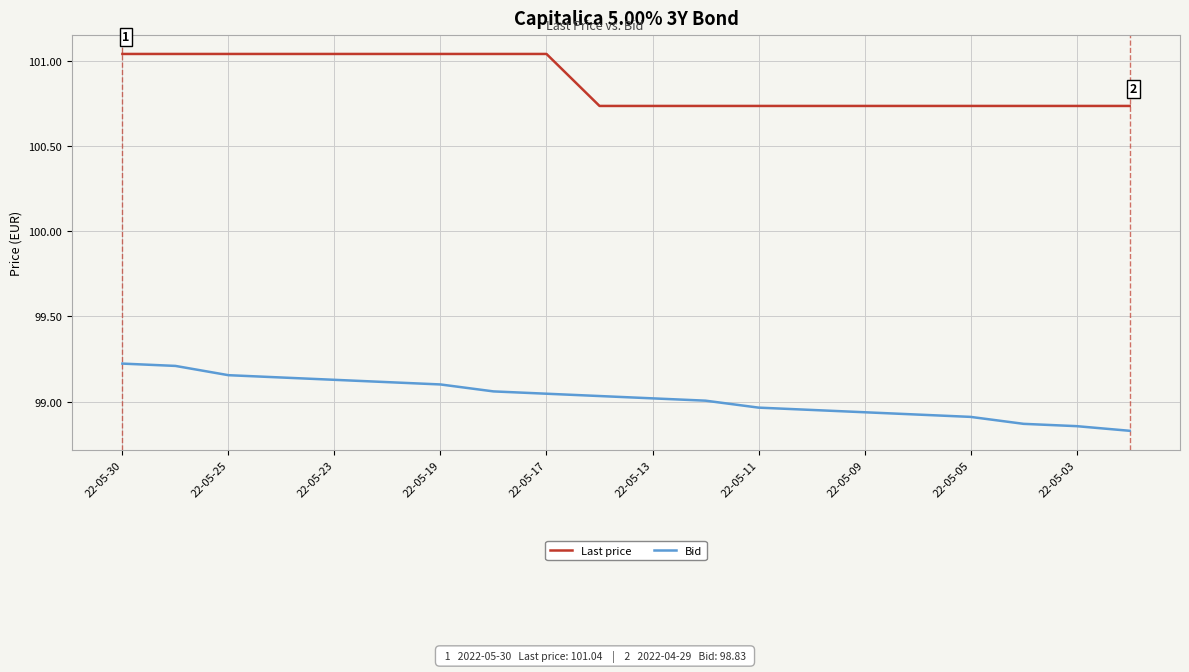

Rank the series by their average value, from lowest to highest.

Bid, Last price